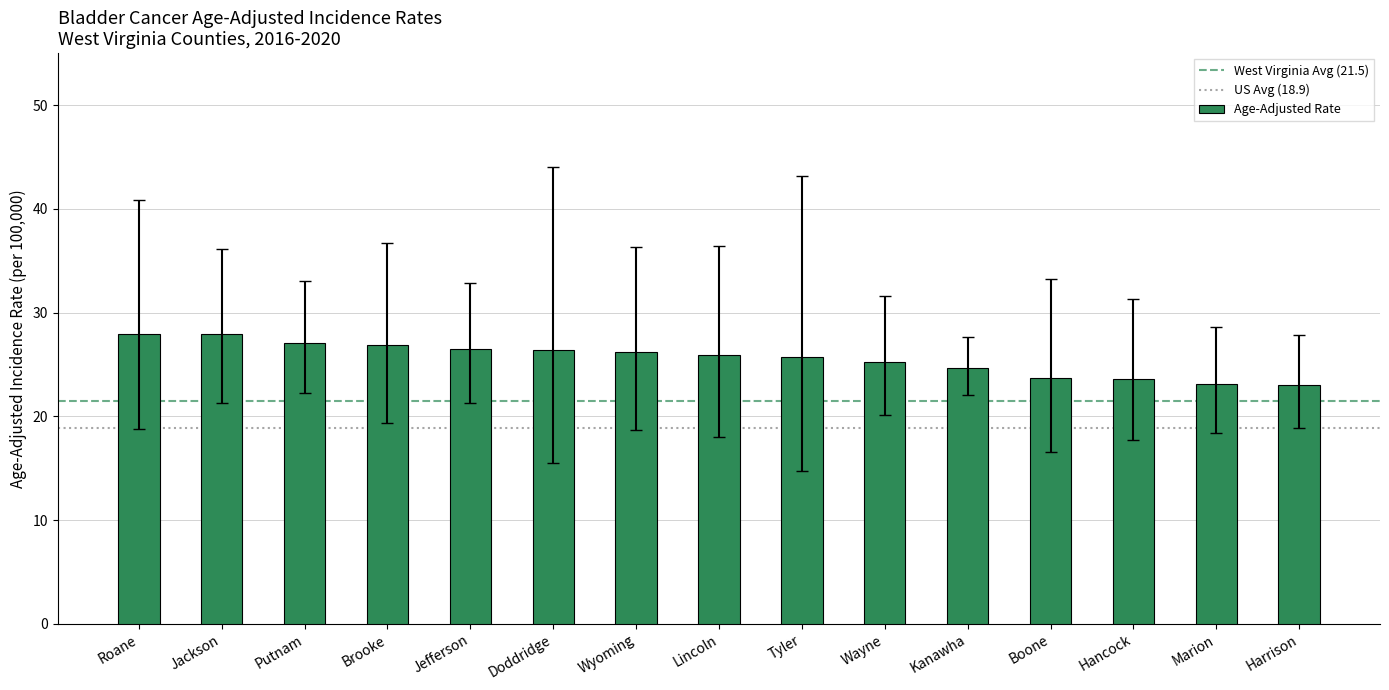

What is the label of the 11th bar from the right?

Jefferson